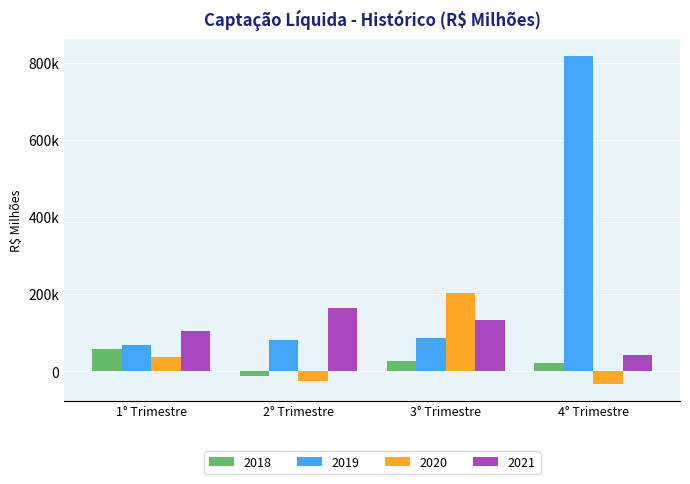

Reading right to left, what are all the values shown in this chart?

2018: 4° Trimestre=21533.9	3° Trimestre=27705.1	2° Trimestre=-12139.7	1° Trimestre=57125.4
2019: 4° Trimestre=818017.4	3° Trimestre=85697.5	2° Trimestre=79977.1	1° Trimestre=67029.7
2020: 4° Trimestre=-33948.9	3° Trimestre=201792.5	2° Trimestre=-26482.1	1° Trimestre=37410.7
2021: 4° Trimestre=42642.3	3° Trimestre=133160.1	2° Trimestre=163203.9	1° Trimestre=105062.9